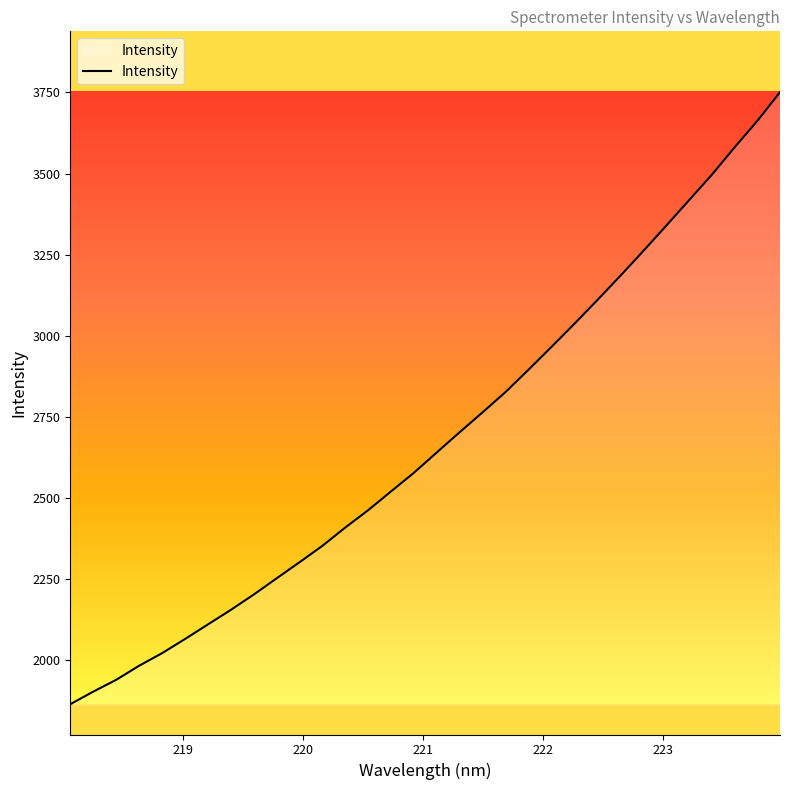

What is the greatest value displayed?

3750.7